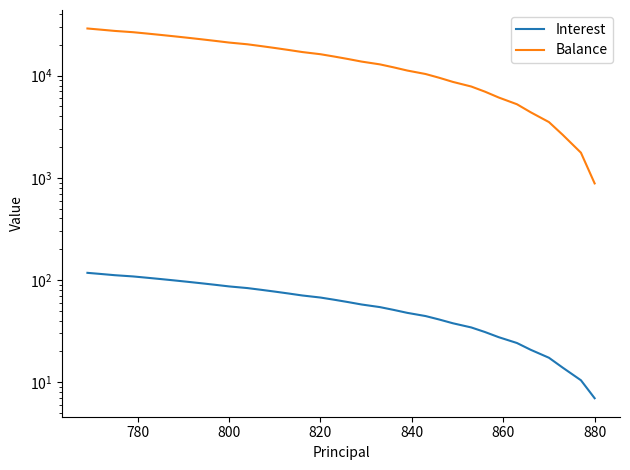

The Balance series shows 9774.2 at 18. True or false?

False